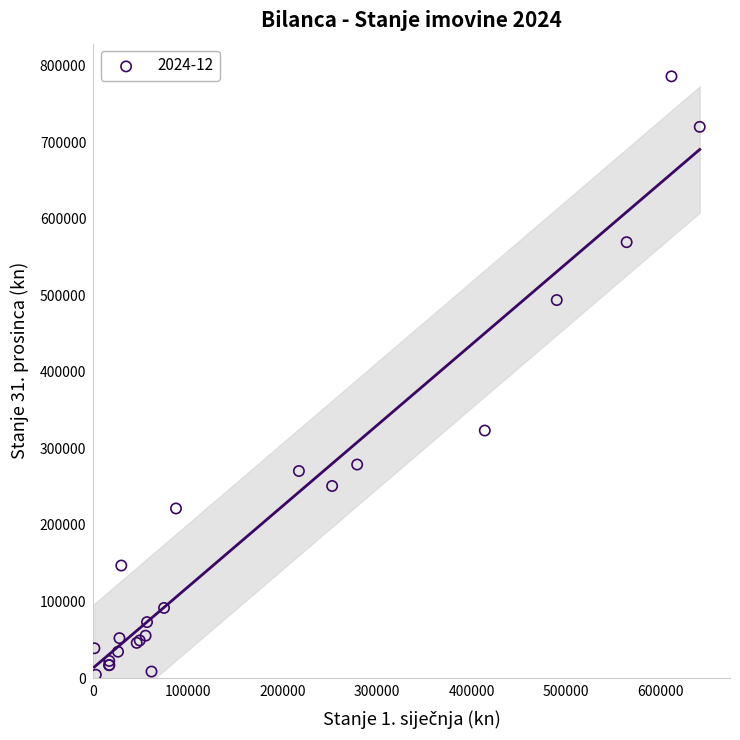

What Y value in the scatter plot is closest to 395192?

323350.3